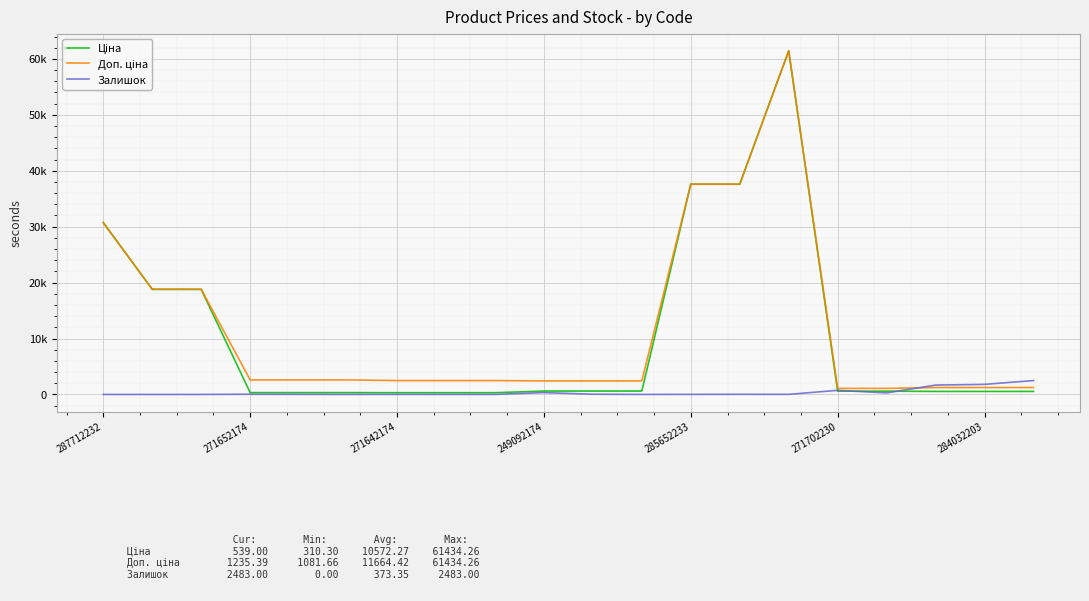

List the labels in order of Залишок value, smallest first.

287712232, 271652174, 271642174, 11, 271702230, 8, 7, 284032203, 12, 285652233, 14, 13, 249092174, 10, 16, 9, 15, 17, 18, 19